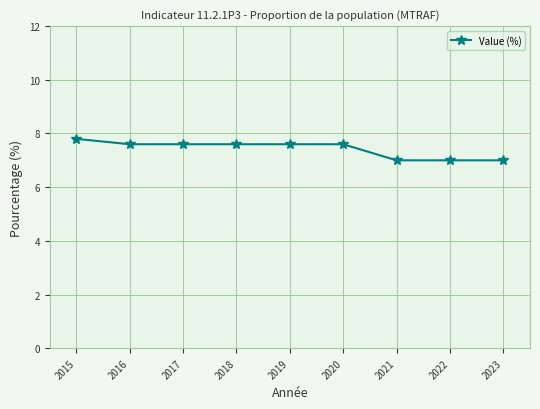

What is the difference between the maximum and second lowest values?

0.8